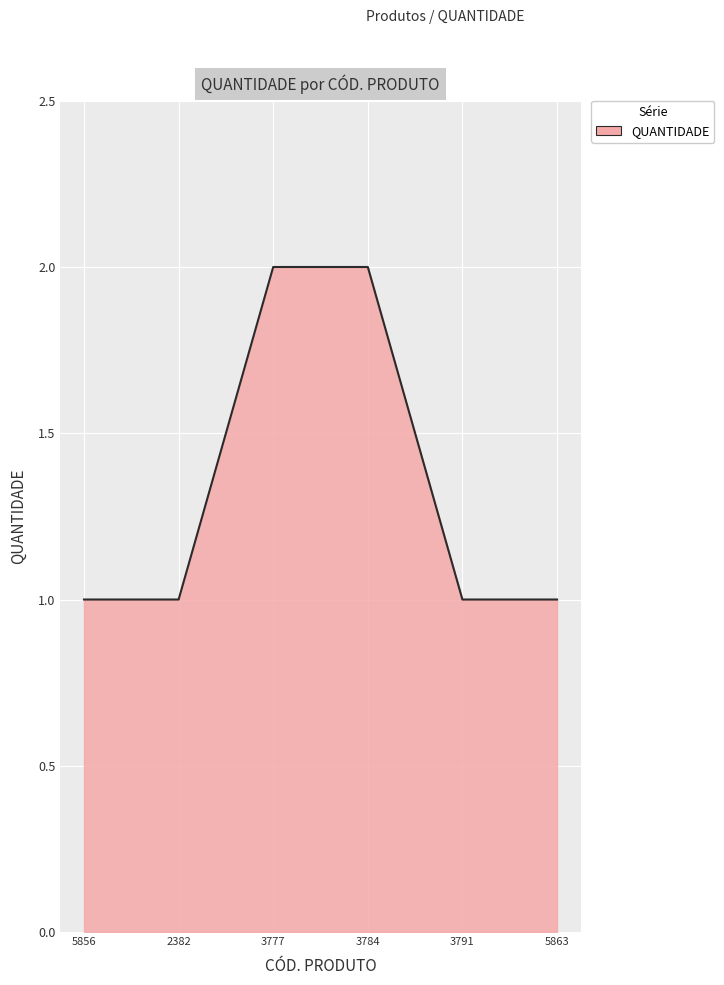

Does the chart display data point markers on the line(s)?

No